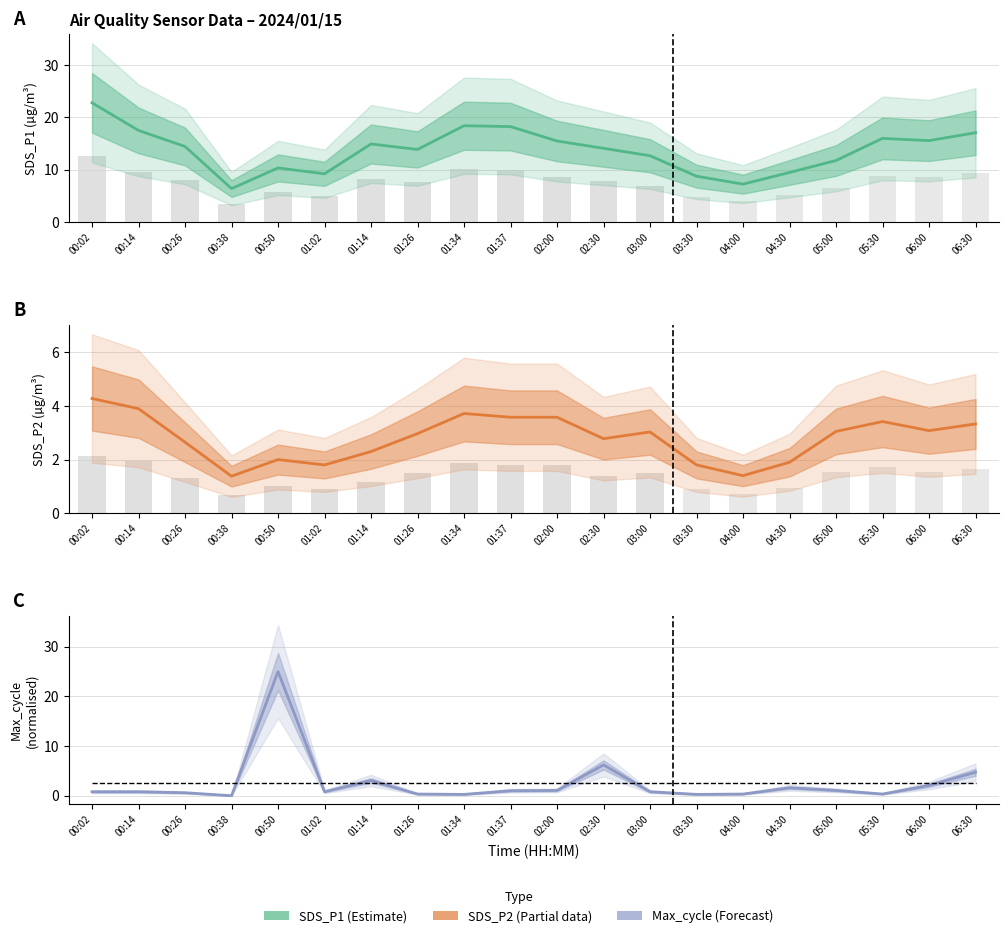

Reading left to right, transcribe all the data shown in this chart.

SDS_P1: 00:02=22.8	00:14=17.5	00:26=14.4	00:38=6.4	00:50=10.3	01:02=9.2	01:14=14.9	01:26=13.9	01:34=18.4	01:37=18.2	02:00=15.5	02:30=14.1	03:00=12.7	03:30=8.8	04:00=7.2	04:30=9.5	05:00=11.8	05:30=16.0	06:00=15.6	06:30=17.1
SDS_P2: 00:02=4.3	00:14=3.9	00:26=2.6	00:38=1.4	00:50=2.0	01:02=1.8	01:14=2.3	01:26=3.0	01:34=3.7	01:37=3.6	02:00=3.6	02:30=2.8	03:00=3.0	03:30=1.8	04:00=1.4	04:30=1.9	05:00=3.0	05:30=3.4	06:00=3.1	06:30=3.3
Max_cycle (normalised): 00:02=0.8	00:14=0.8	00:26=0.6	00:38=0.0	00:50=25.0	01:02=0.8	01:14=3.1	01:26=0.3	01:34=0.3	01:37=1.0	02:00=1.1	02:30=6.2	03:00=0.8	03:30=0.3	04:00=0.3	04:30=1.6	05:00=1.1	05:30=0.3	06:00=2.1	06:30=4.7